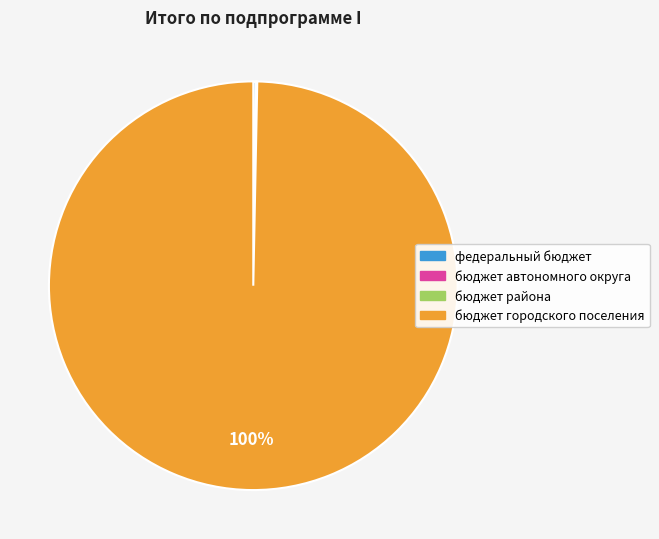

What is the majority slice?

бюджет городского поселения